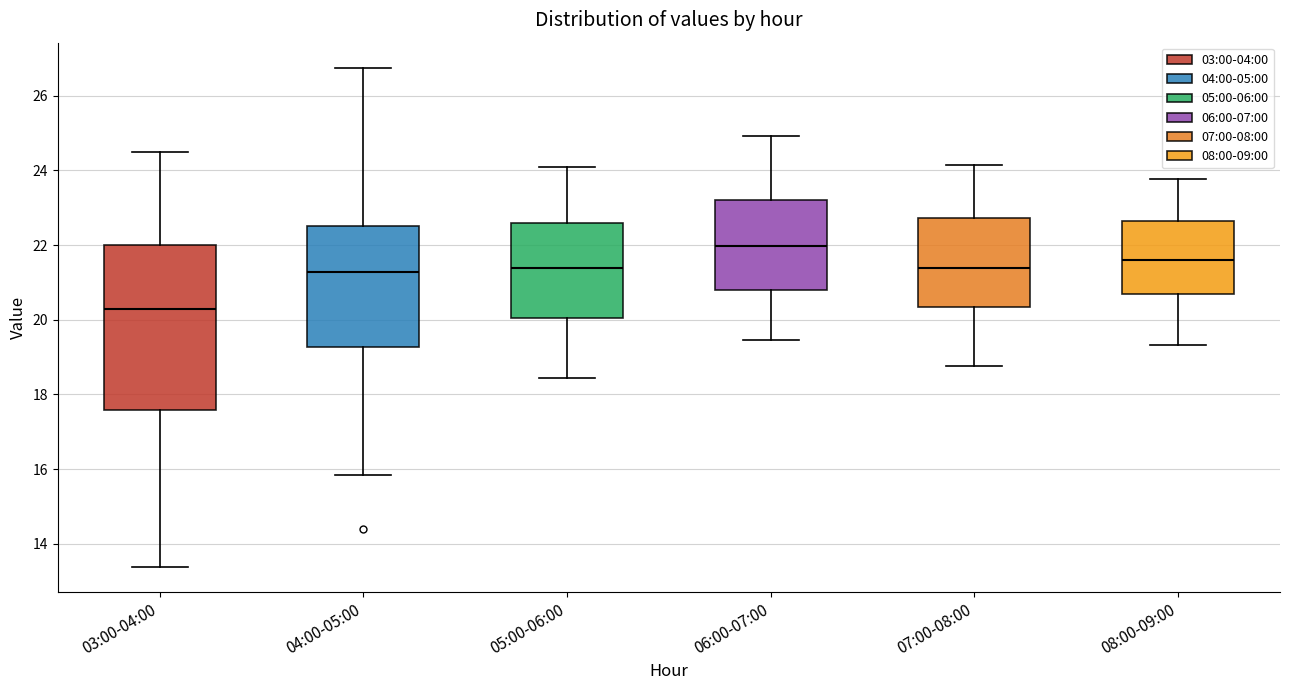

Reading left to right, read every box against the y-axis: the position of its median line, the range the box covers, and the ends of its whiskers. The values are not printed on the chart, so give them approximately, as read against the axis.

03:00-04:00: median 20.4, box 17.6 to 22.0, whiskers 13.4 to 24.4
04:00-05:00: median 21.2, box 19.2 to 22.6, whiskers 15.8 to 26.8
05:00-06:00: median 21.4, box 20.0 to 22.6, whiskers 18.4 to 24.2
06:00-07:00: median 22.0, box 20.8 to 23.2, whiskers 19.4 to 25.0
07:00-08:00: median 21.4, box 20.4 to 22.8, whiskers 18.8 to 24.2
08:00-09:00: median 21.6, box 20.6 to 22.6, whiskers 19.4 to 23.8